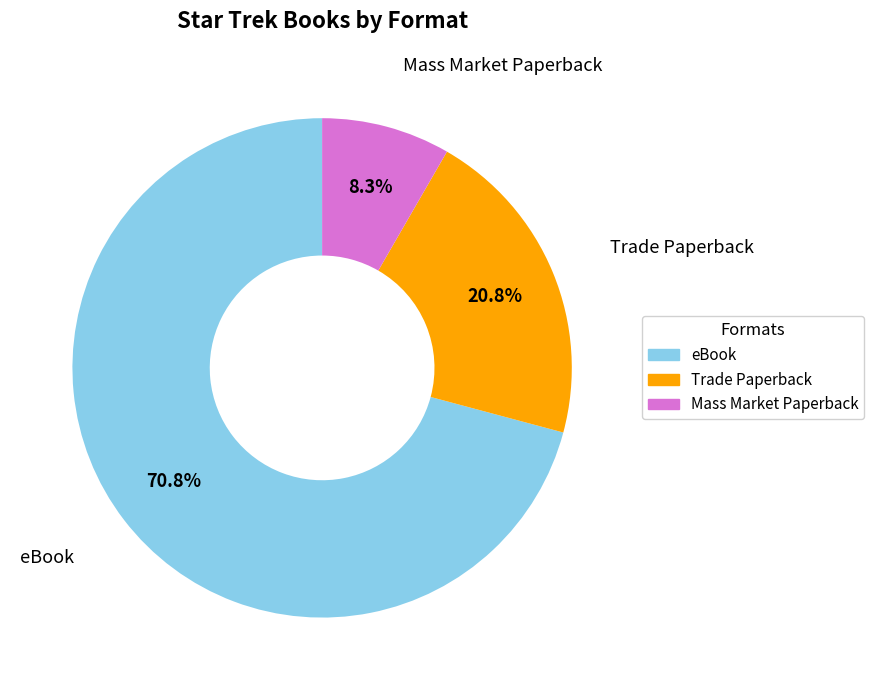

Combined, what portion of the pie is eBook and Mass Market Paperback?

79.2%